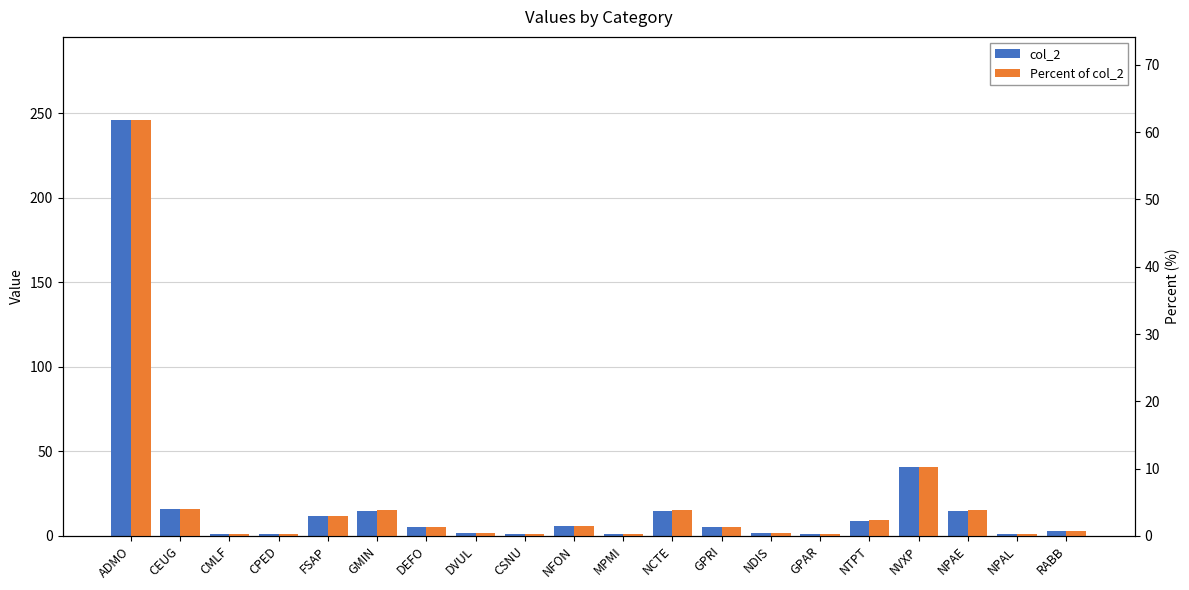

What is the maximum value for col_2?

246.0